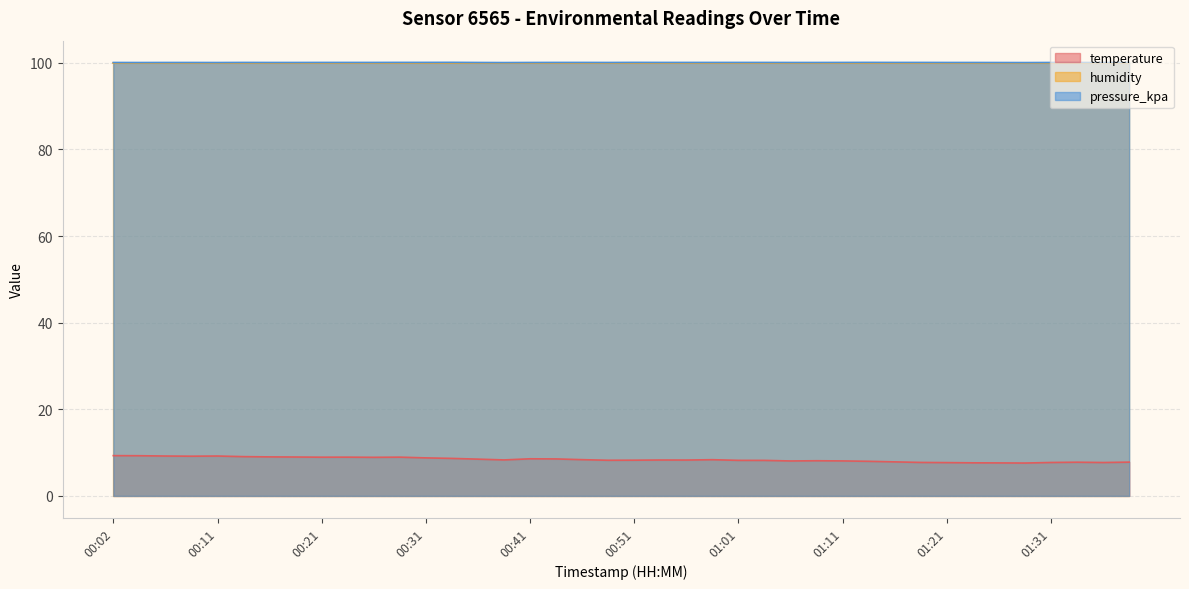

Is it true that temperature equals 12.1 at 01:23?

False